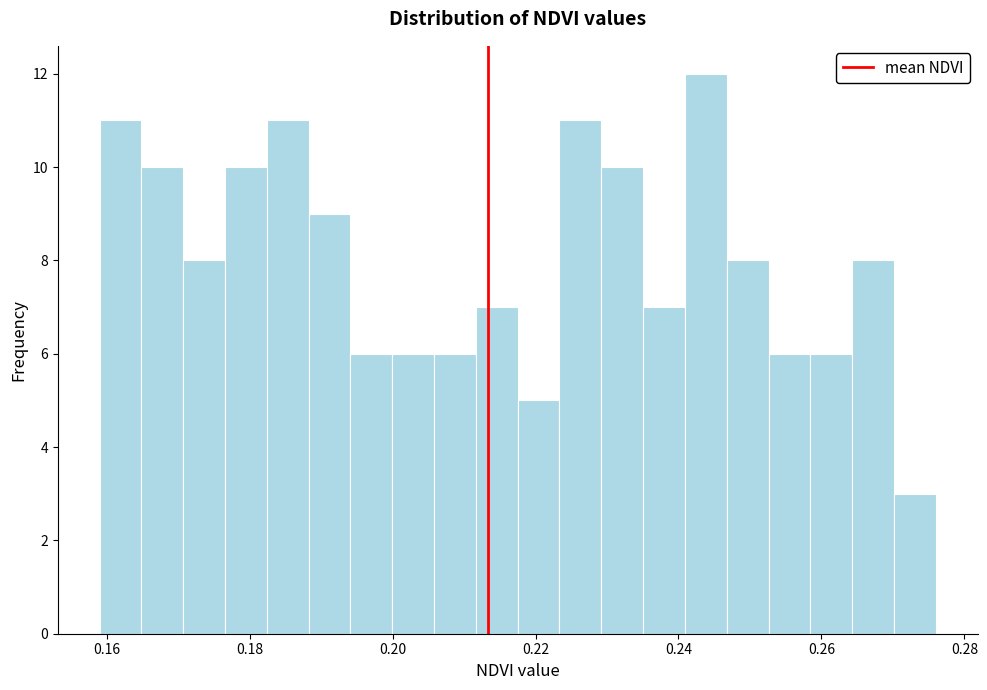

Read against the x-axis, roughly where is the centre of the tallest bar?

0.244